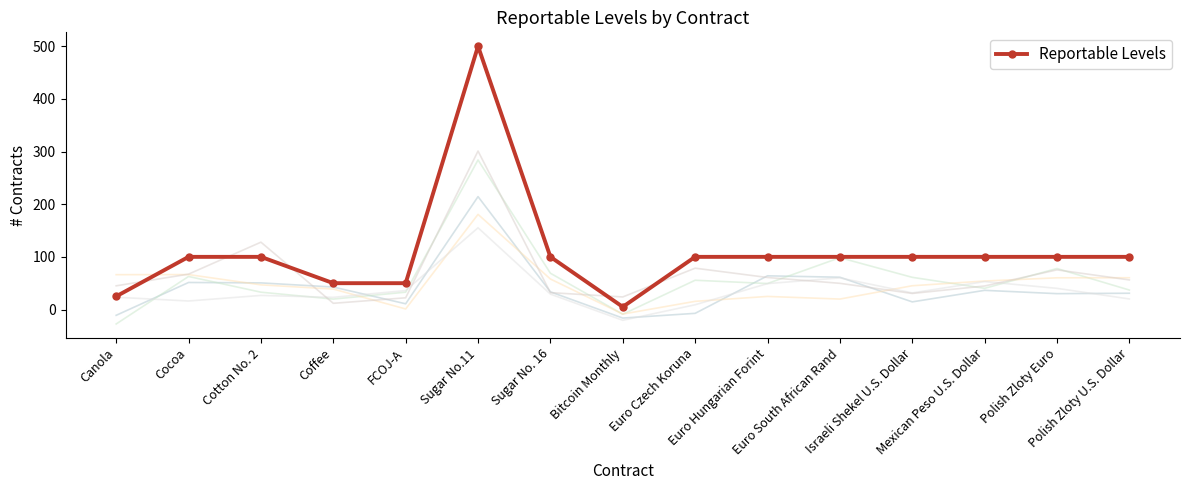

List the labels in order of value, largest first.

Sugar No.11, Cocoa, Cotton No. 2, Sugar No. 16, Euro Czech Koruna, Euro Hungarian Forint, Euro South African Rand, Israeli Shekel U.S. Dollar, Mexican Peso U.S. Dollar, Polish Zloty Euro, Polish Zloty U.S. Dollar, Coffee, FCOJ-A, Canola, Bitcoin Monthly